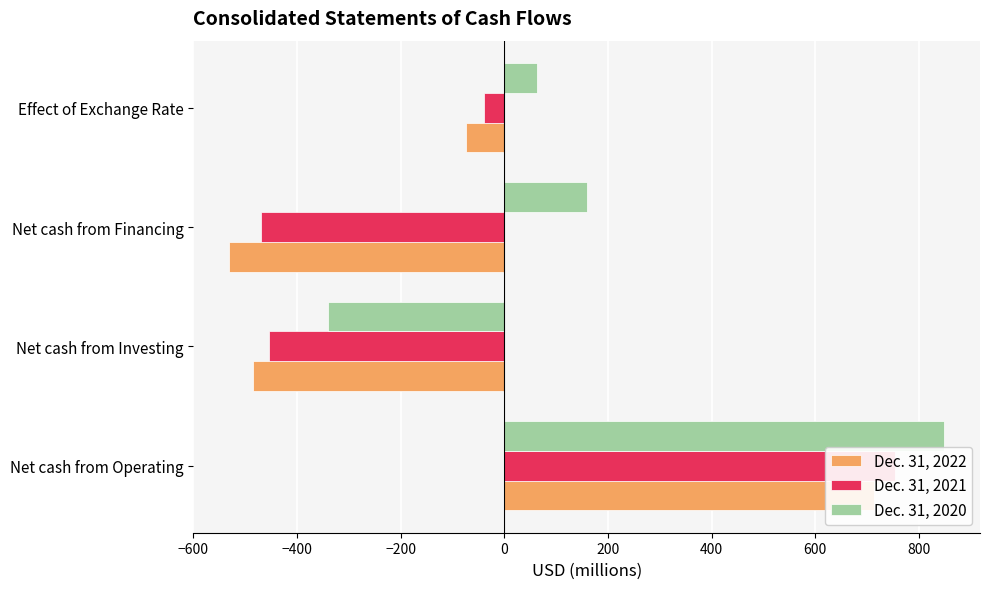

List the series in order of their peak value, highest first.

Dec. 31, 2020, Dec. 31, 2021, Dec. 31, 2022